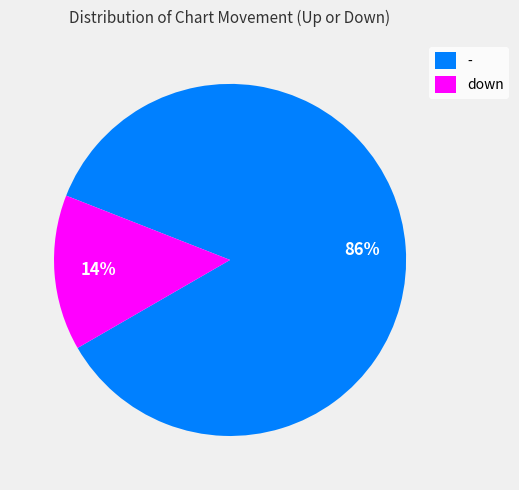

Combined, do down and - account for over 50%?

Yes